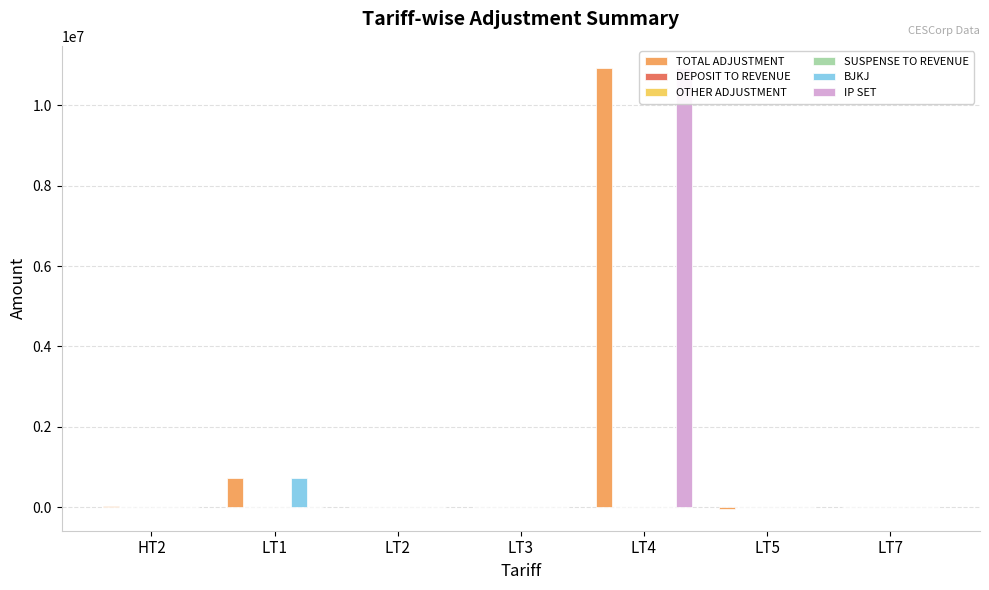

Which label corresponds to the smallest value in the chart?

LT5